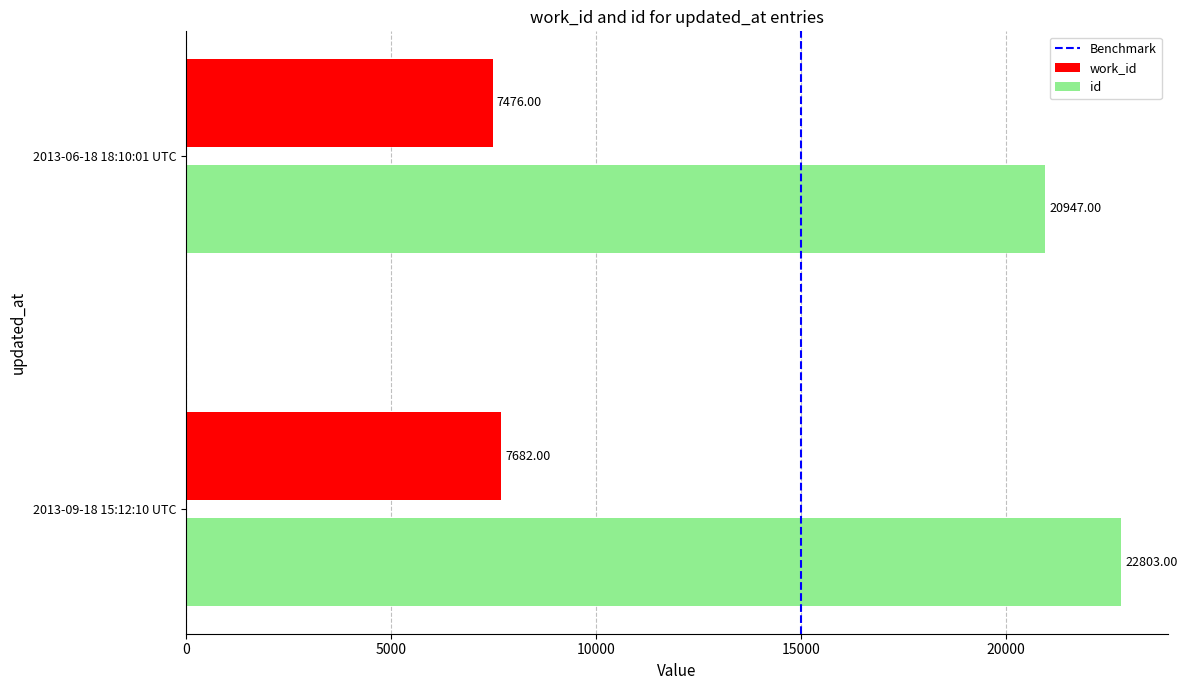

What is the average value of the work_id series?

7579